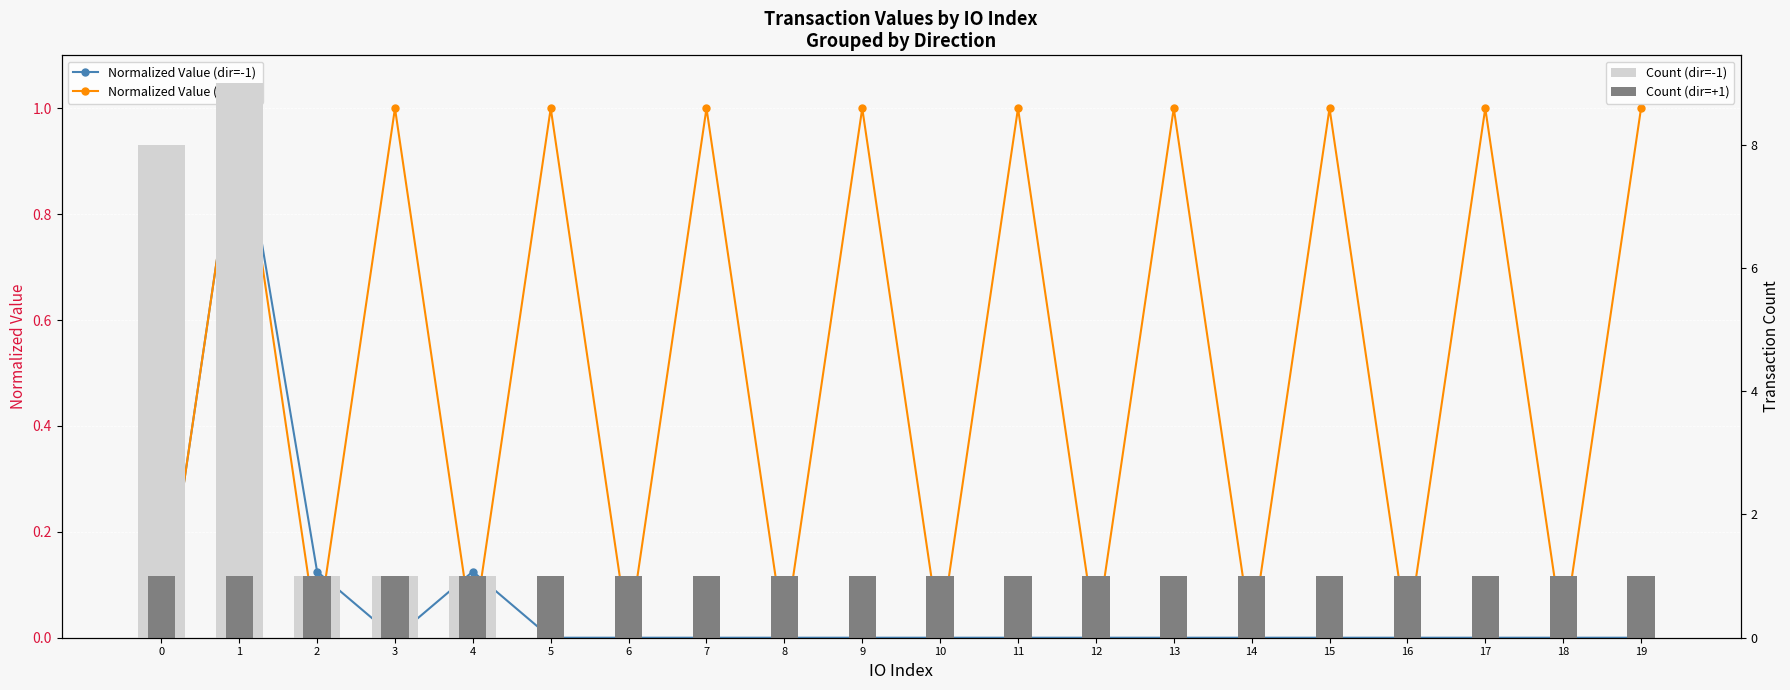

How many groups of bars are there?

20